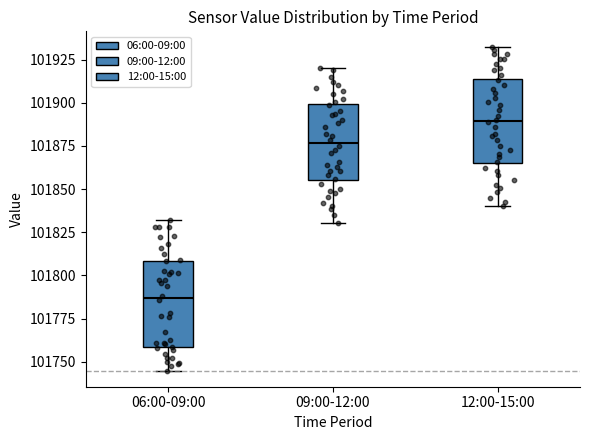

Which box has the highest median line?

12:00-15:00